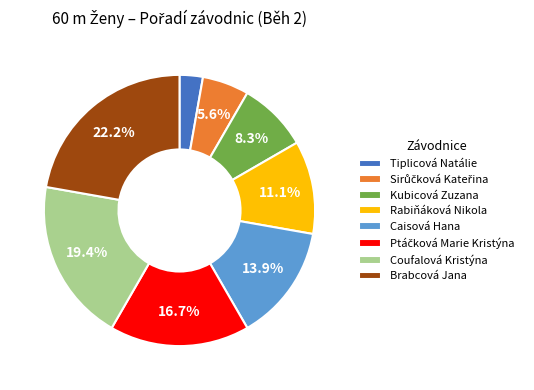

Which category has the biggest portion of the pie?

Brabcová Jana